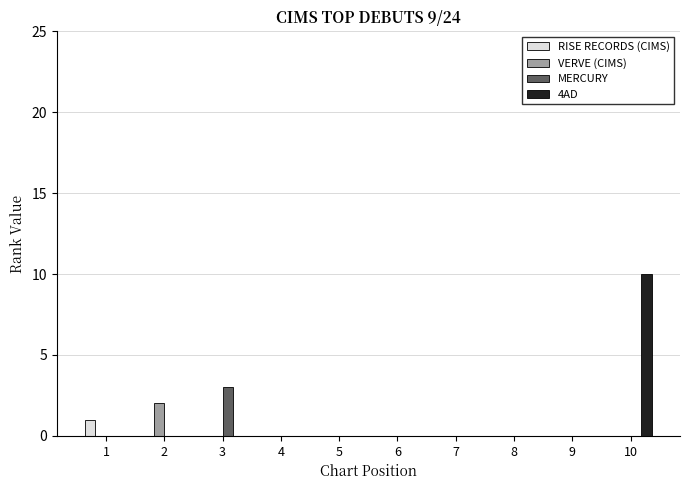

Which series has the largest range (max minus min)?

4AD